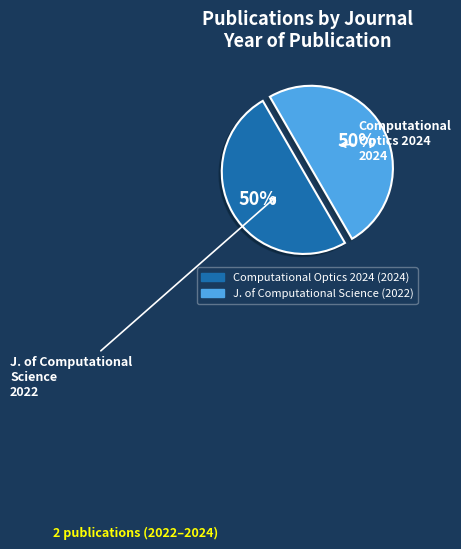

The Computational Optics 2024 slice represents 50% of the pie. True or false?

True